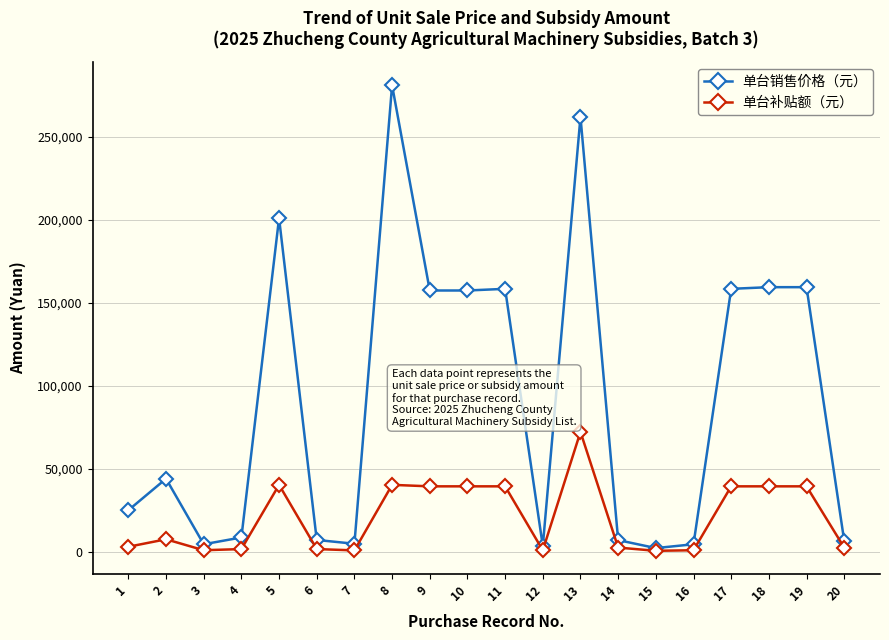

The value of 单台补贴额（元） at 10 is 58710. True or false?

False